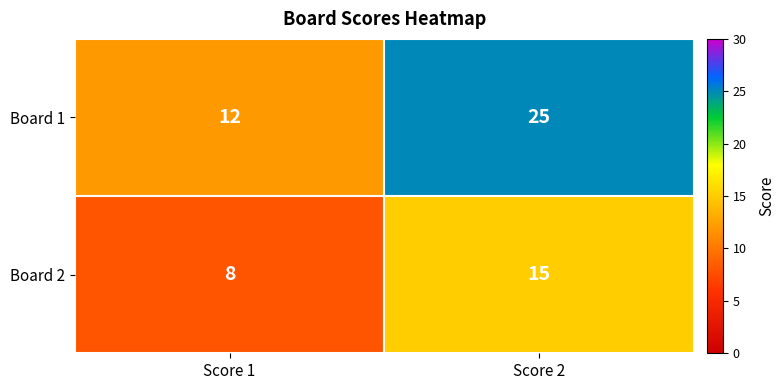

At which category does the chart reach its peak across all series?

Score 2